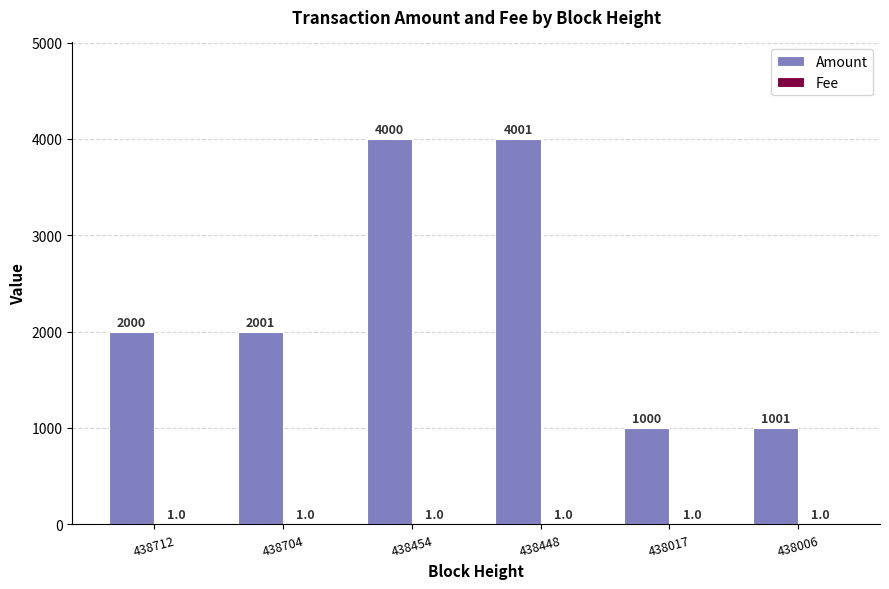

The value of Amount at 438454 is 6107. True or false?

False